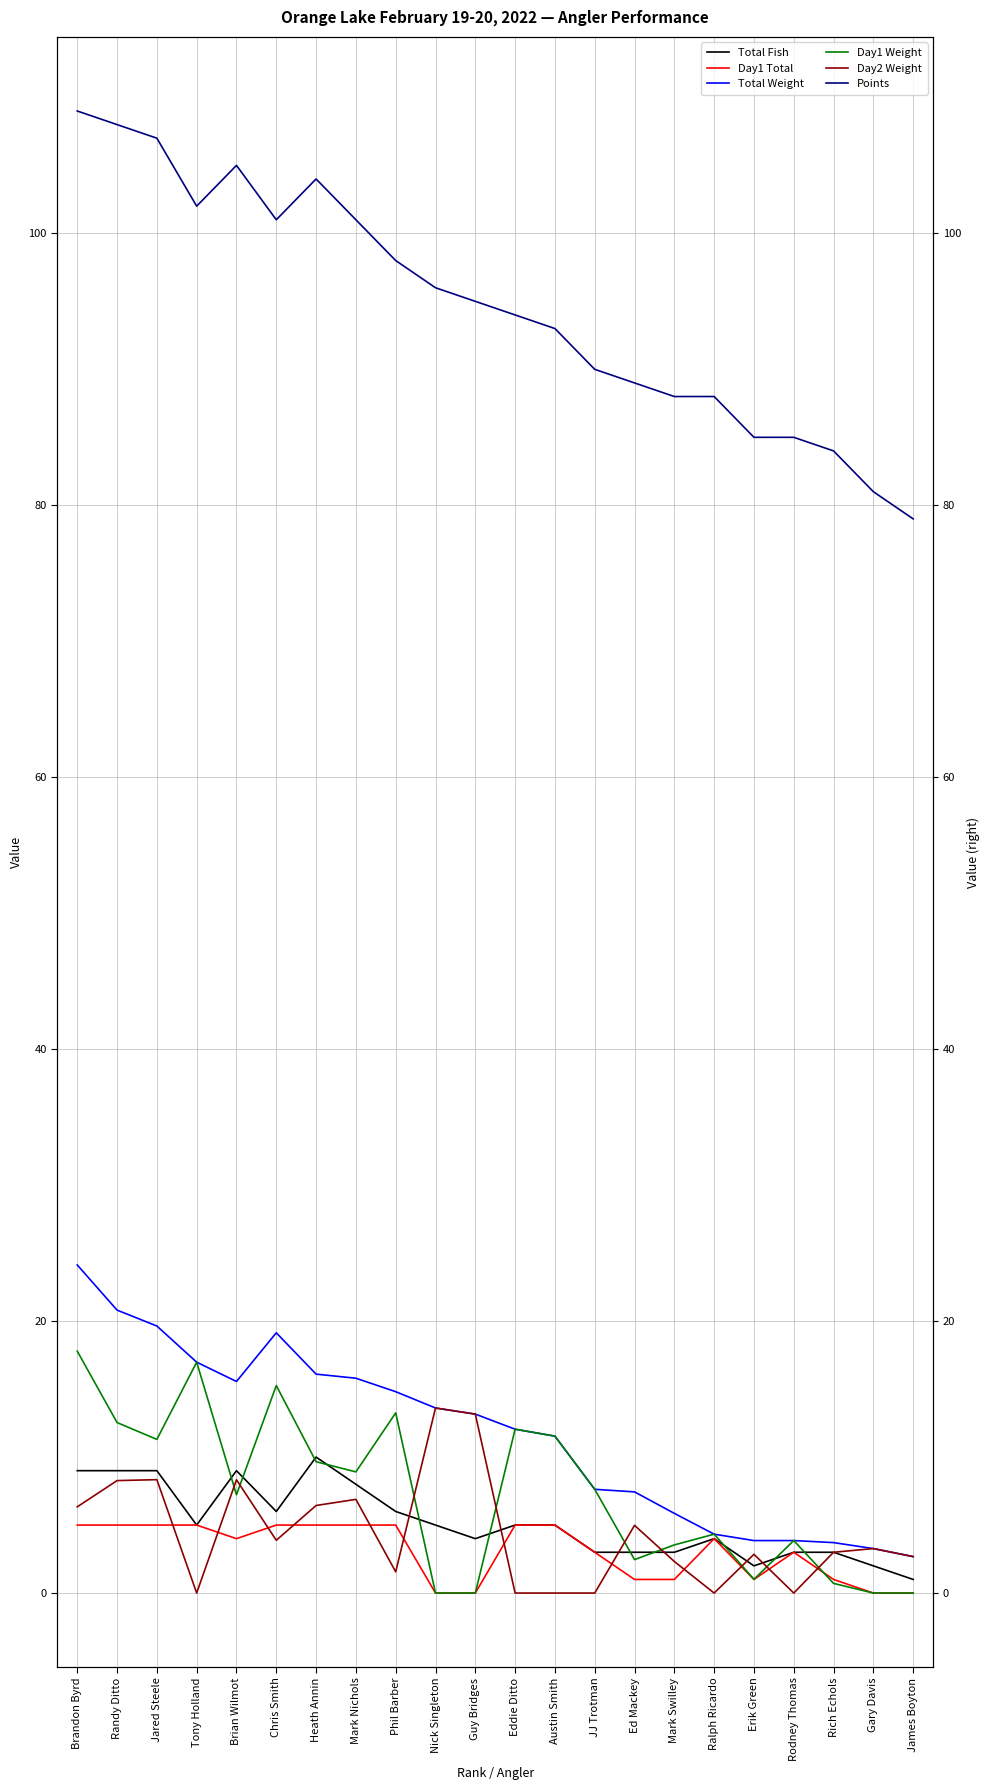

Count the number of data series in this chart.

6